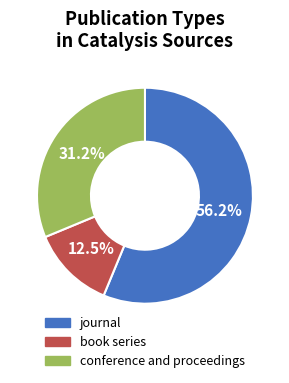

Which slice represents more than half of the pie?

journal